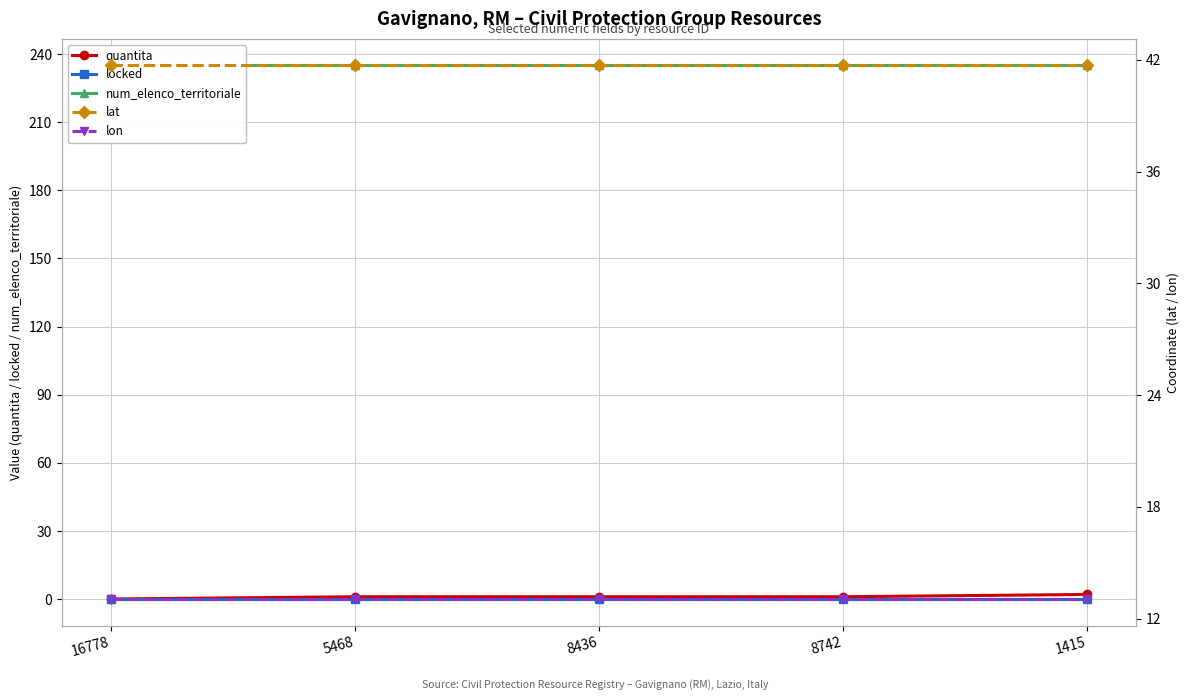

Reading left to right, list all the values displayed in this chart.

quantita: 0.0	1.0	1.0	1.0	2.0
locked: 0.0	0.0	0.0	0.0	0.0
num_elenco_territoriale: 235.0	235.0	235.0	235.0	235.0
lat: 41.7	41.7	41.7	41.7	41.7
lon: 13.0	13.0	13.0	13.0	13.0